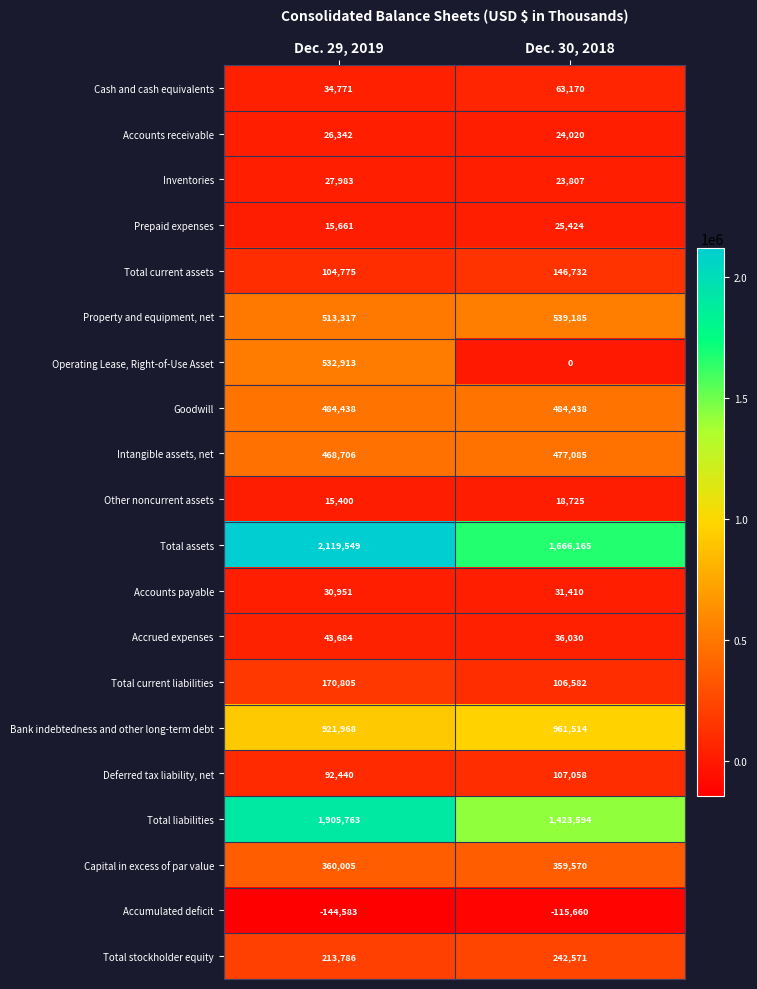

Is it true that Total stockholder equity equals 213786 at Dec. 29, 2019?

True